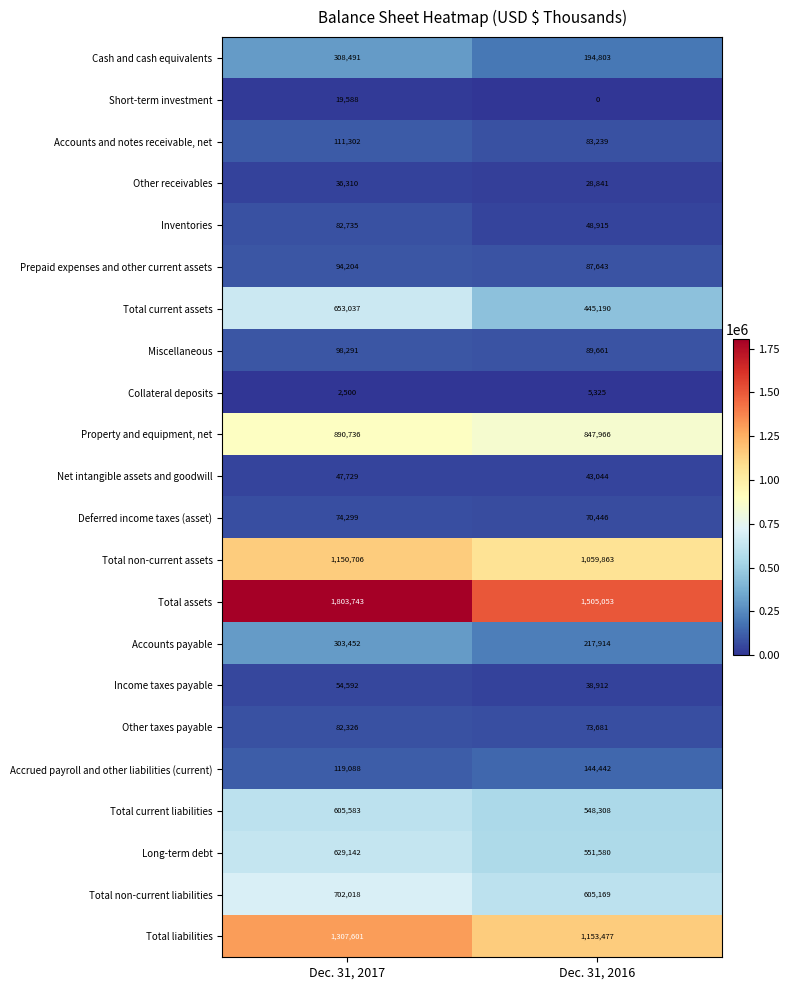

Which series has the largest total across all categories?

Total assets